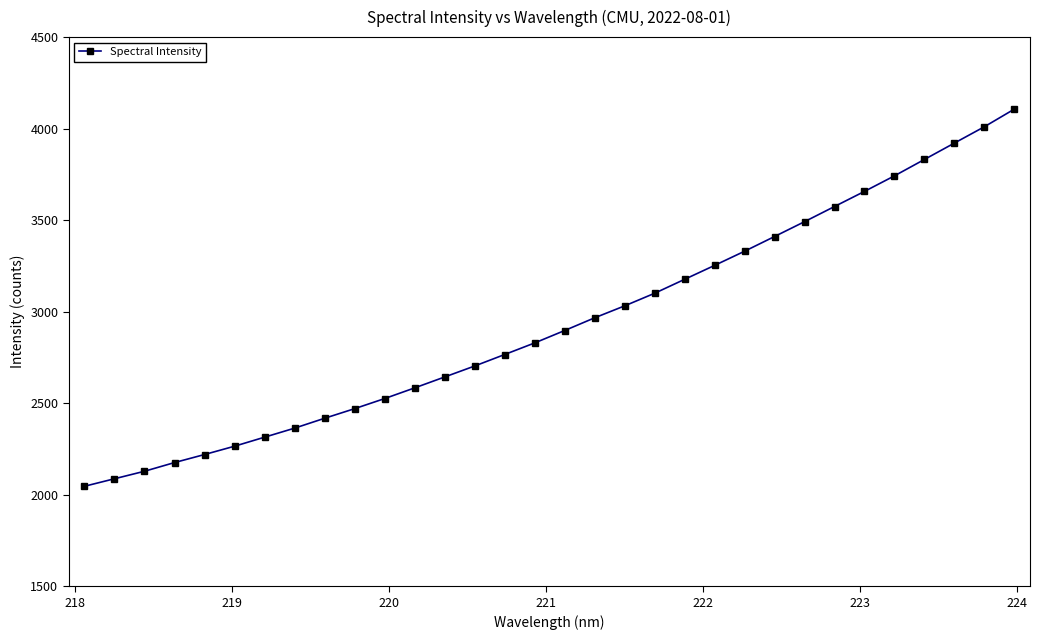

True or false: there are more than 2 points higher than both neighbors.

False